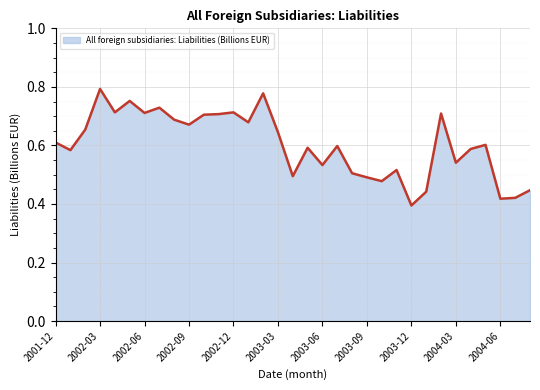

Which label corresponds to the smallest value in the chart?

2003-12